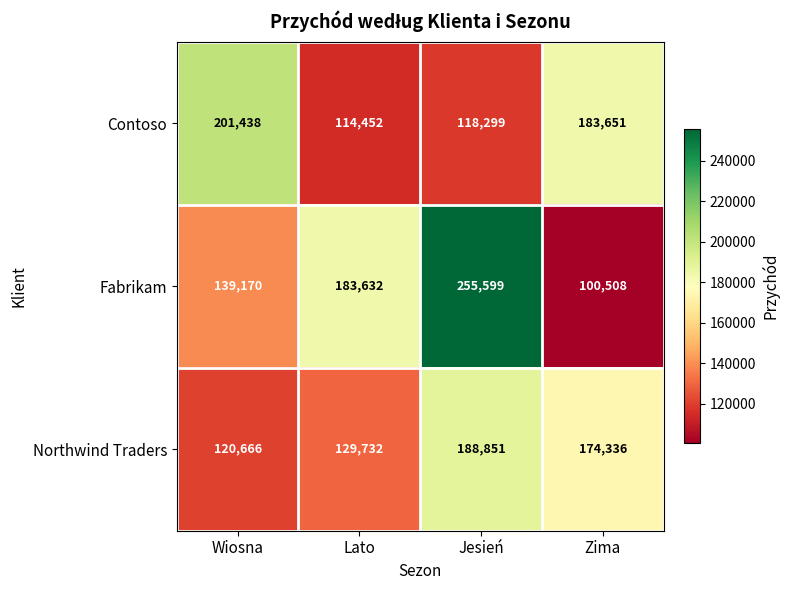

Reading left to right, extract all data points from this chart.

Contoso: 201438	114452	118299	183651
Fabrikam: 139170	183632	255599	100508
Northwind Traders: 120666	129732	188851	174336